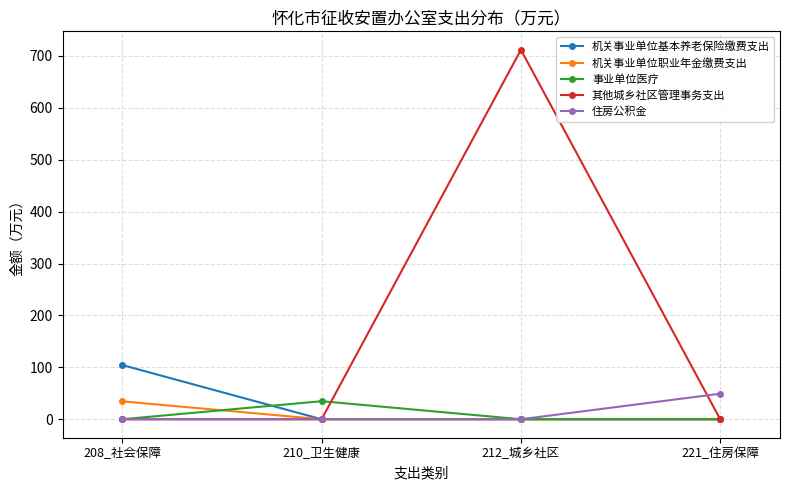

Which series has the widest spread of values?

其他城乡社区管理事务支出